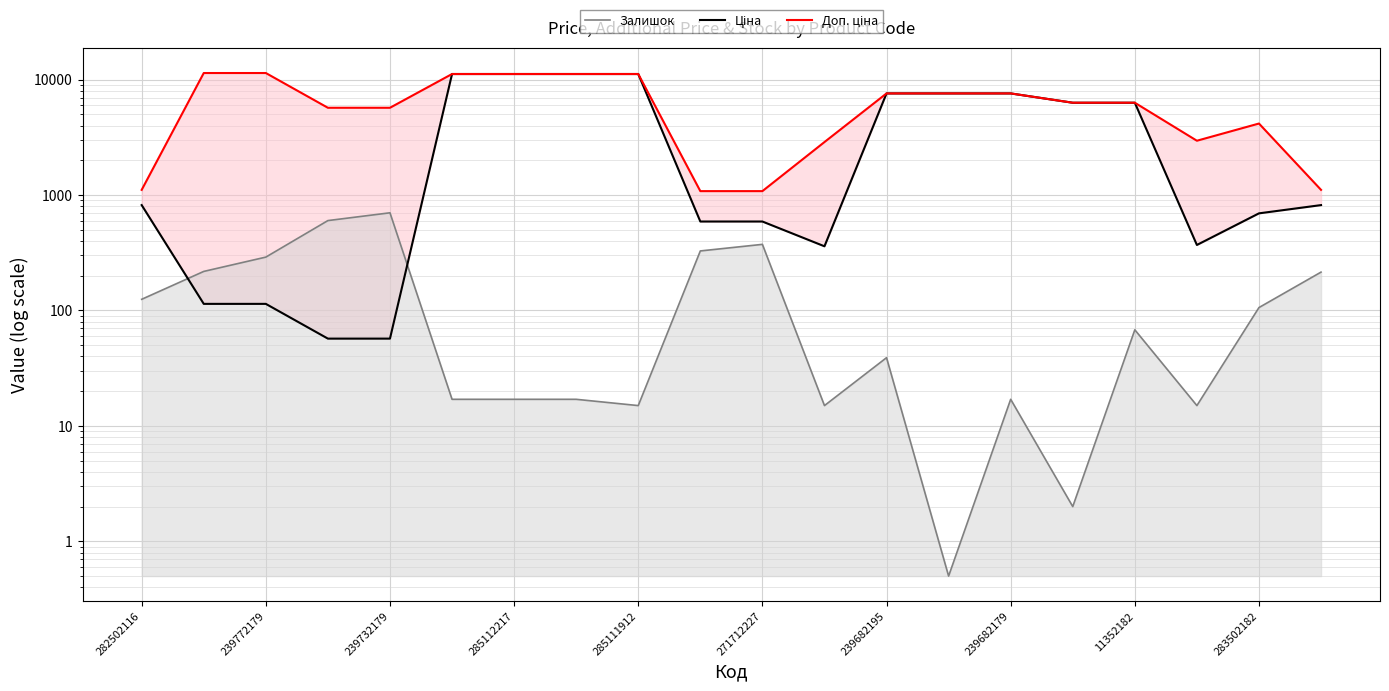

In Ціна, how many points are lower than both neighbors (excluding endpoints)?

2